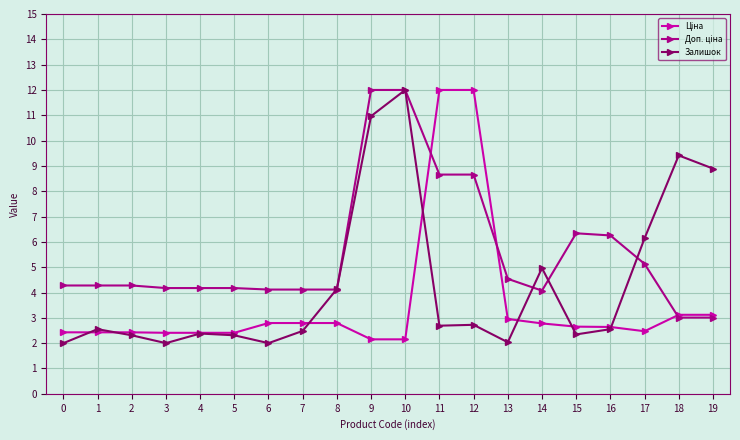

Which series changed the most between 0 and 10?

Залишок